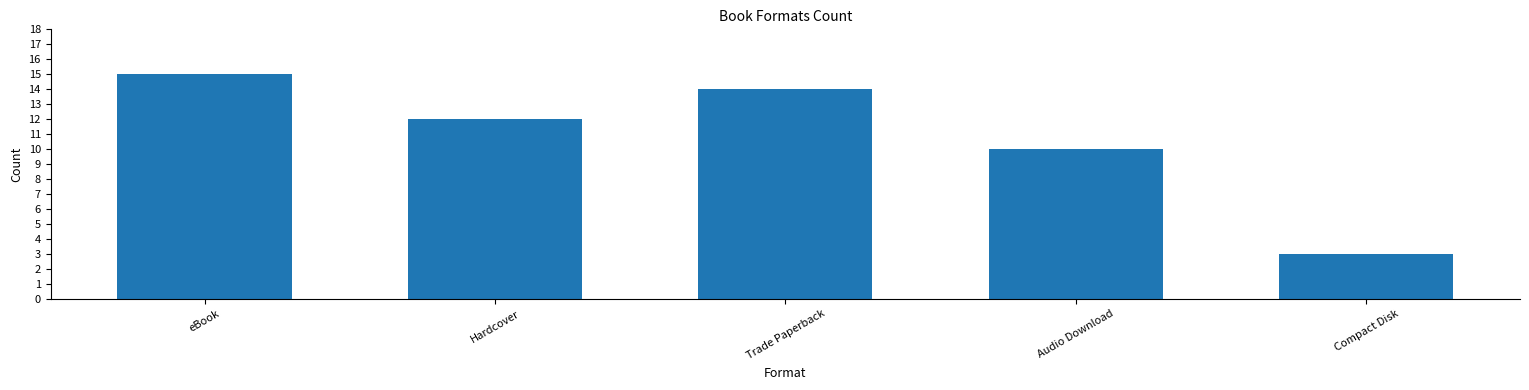

List the labels in order of value, largest first.

eBook, Trade Paperback, Hardcover, Audio Download, Compact Disk